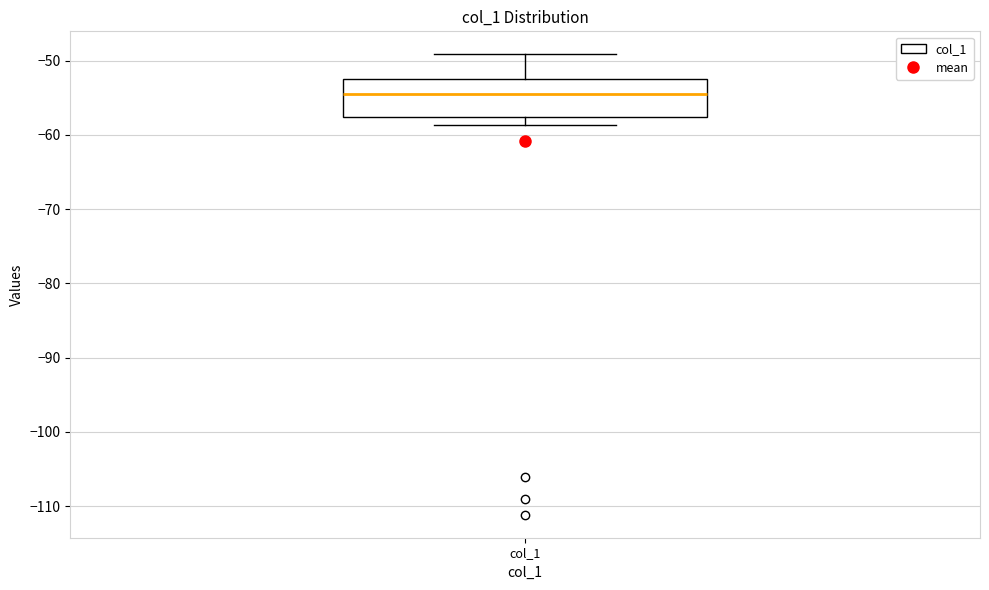

Where does the upper whisker of the box for col_1 end on the y-axis? The values are not printed on the chart, so give them approximately, as read against the axis.

-49